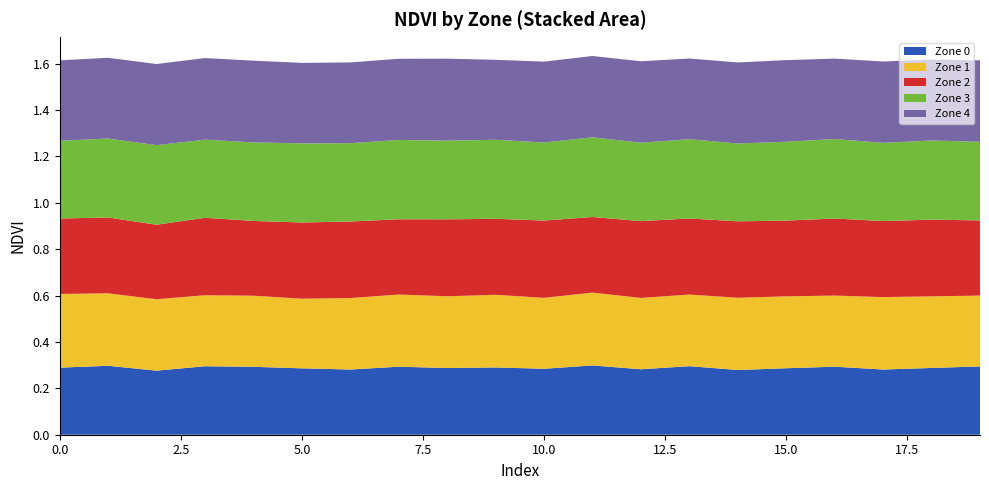

Reading left to right, what are all the values shown in this chart?

Zone 0: 0.3	0.3	0.3	0.3	0.3	0.3	0.3	0.3	0.3	0.3	0.3	0.3	0.3	0.3	0.3	0.3	0.3	0.3	0.3	0.3
Zone 1: 0.3	0.3	0.3	0.3	0.3	0.3	0.3	0.3	0.3	0.3	0.3	0.3	0.3	0.3	0.3	0.3	0.3	0.3	0.3	0.3
Zone 2: 0.3	0.3	0.3	0.3	0.3	0.3	0.3	0.3	0.3	0.3	0.3	0.3	0.3	0.3	0.3	0.3	0.3	0.3	0.3	0.3
Zone 3: 0.3	0.3	0.3	0.3	0.3	0.3	0.3	0.3	0.3	0.3	0.3	0.3	0.3	0.3	0.3	0.3	0.3	0.3	0.3	0.3
Zone 4: 0.3	0.3	0.3	0.4	0.4	0.3	0.3	0.4	0.4	0.3	0.3	0.4	0.4	0.3	0.3	0.4	0.3	0.4	0.3	0.4